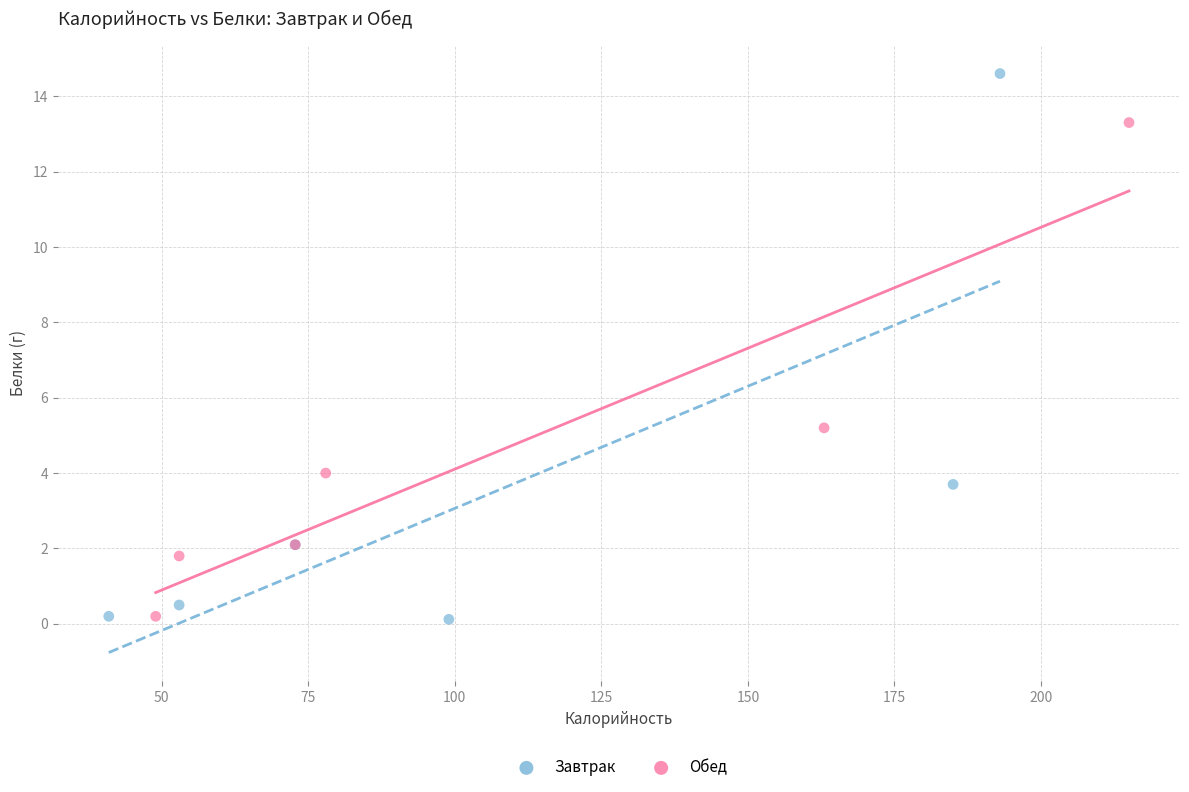

What are all the series names shown in the legend?

Завтрак, Обед